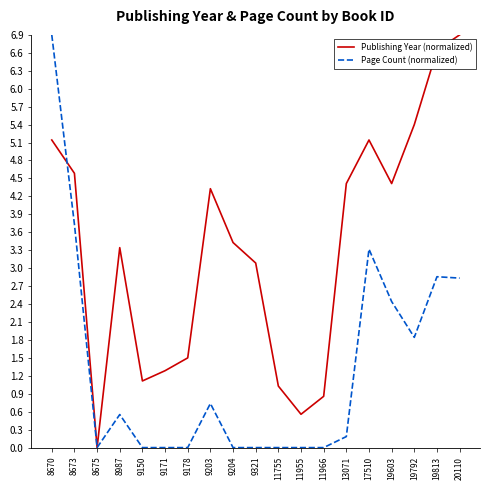

Where do Page Count (normalized) and Publishing Year (normalized) first cross each other?

8670 and 8673